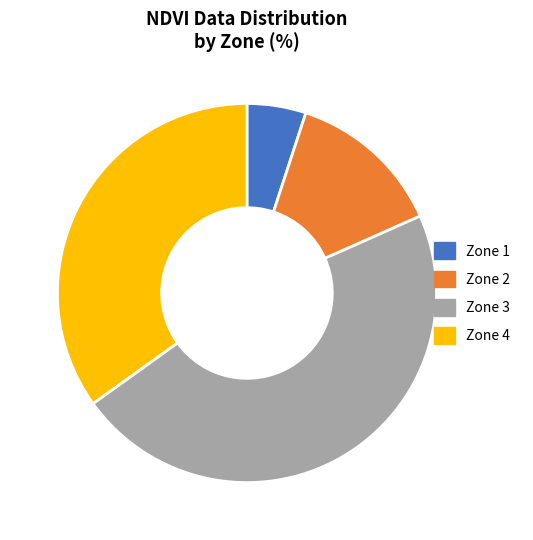

How many segments does this pie chart have?

4